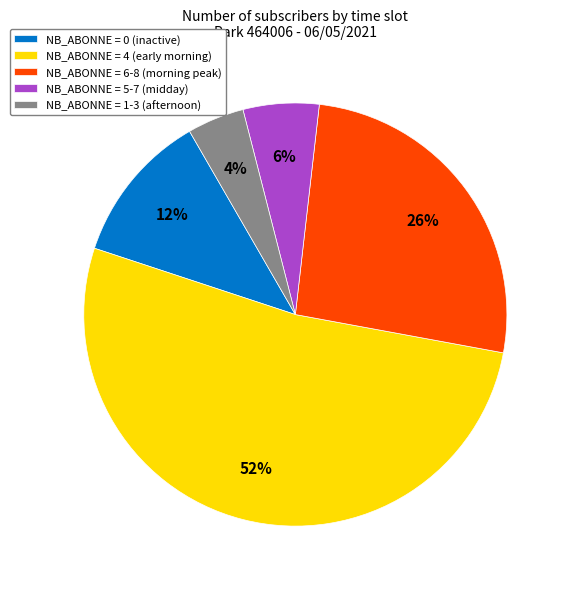

To the nearest percent, what percentage of the pie is NB_ABONNE = 5-7 (midday)?

6%